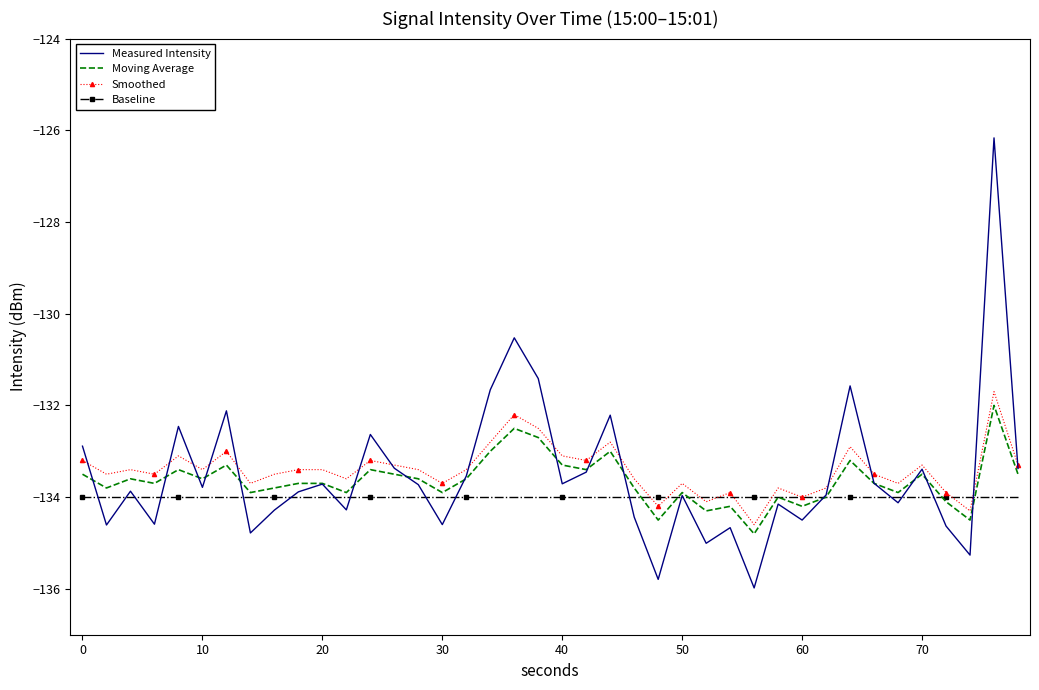

True or false: Moving Average has more than 2 interior local peaks.

True